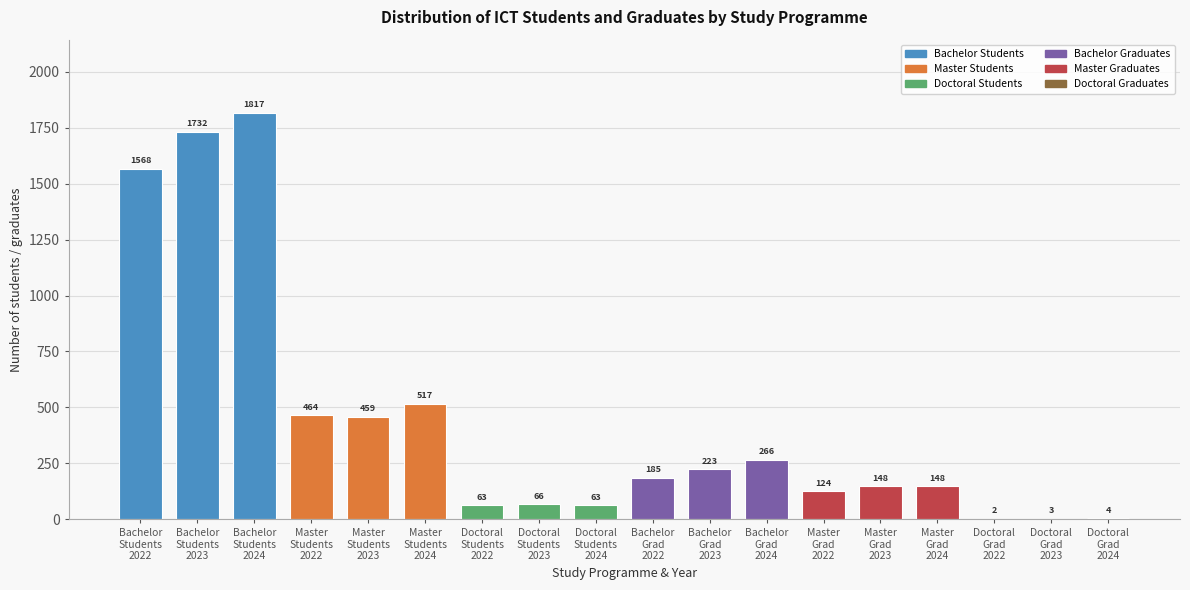

What is the maximum value shown in the chart?

1817